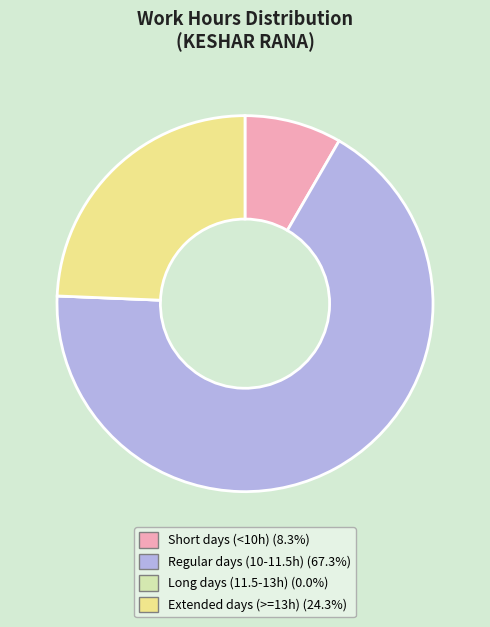

Is there any slice that represents more than half of the pie?

Yes